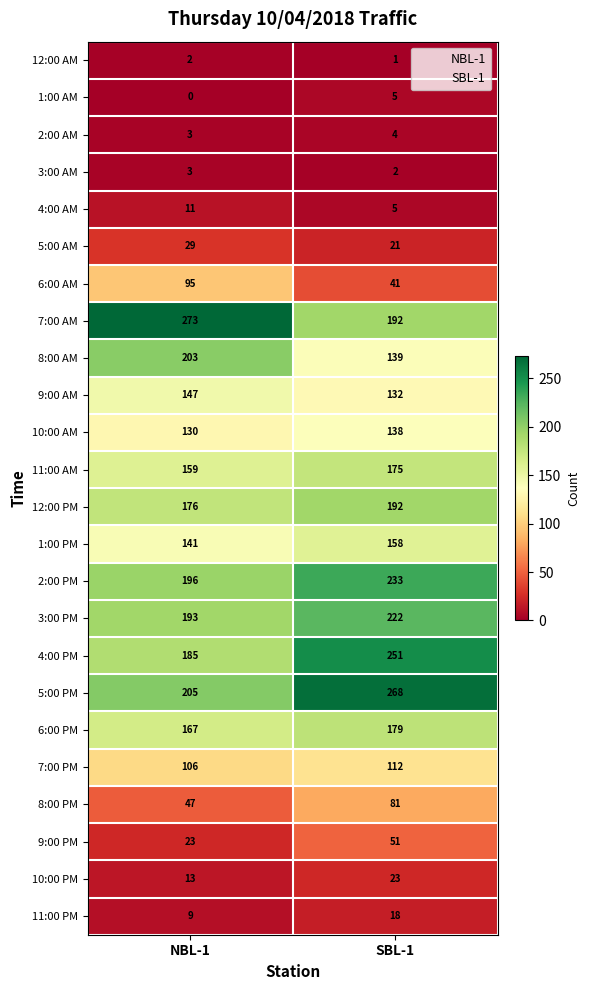

List the series in order of their peak value, highest first.

7:00 AM, 5:00 PM, 4:00 PM, 2:00 PM, 3:00 PM, 8:00 AM, 12:00 PM, 6:00 PM, 11:00 AM, 1:00 PM, 9:00 AM, 10:00 AM, 7:00 PM, 6:00 AM, 8:00 PM, 9:00 PM, 5:00 AM, 10:00 PM, 11:00 PM, 4:00 AM, 1:00 AM, 2:00 AM, 3:00 AM, 12:00 AM